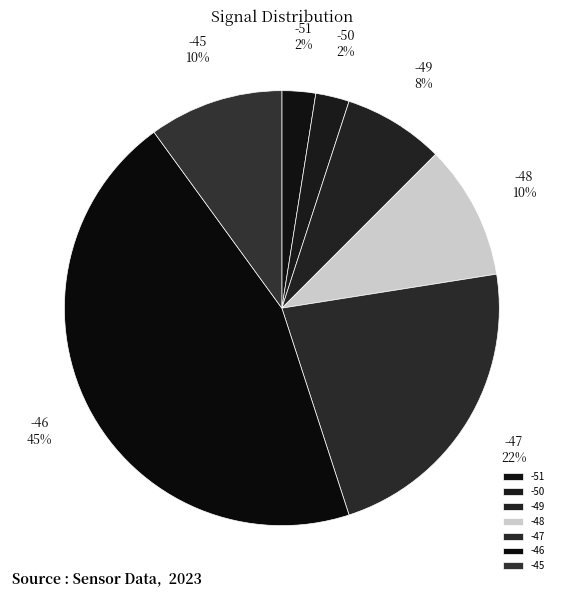

To the nearest percent, what is the average slice percentage?

14%